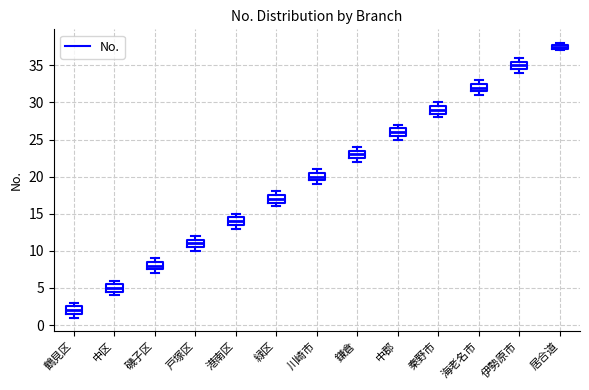

Which box has the highest median line?

居合道